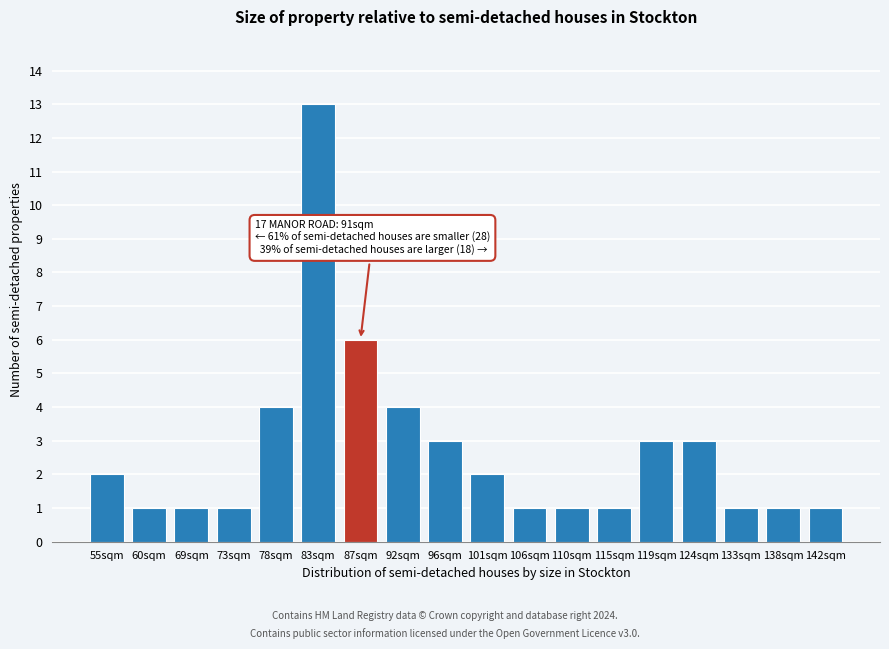

Reading left to right, transcribe all the data shown in this chart.

55sqm=2	60sqm=1	69sqm=1	73sqm=1	78sqm=4	83sqm=13	87sqm=6	92sqm=4	96sqm=3	101sqm=2	106sqm=1	110sqm=1	115sqm=1	119sqm=3	124sqm=3	133sqm=1	138sqm=1	142sqm=1